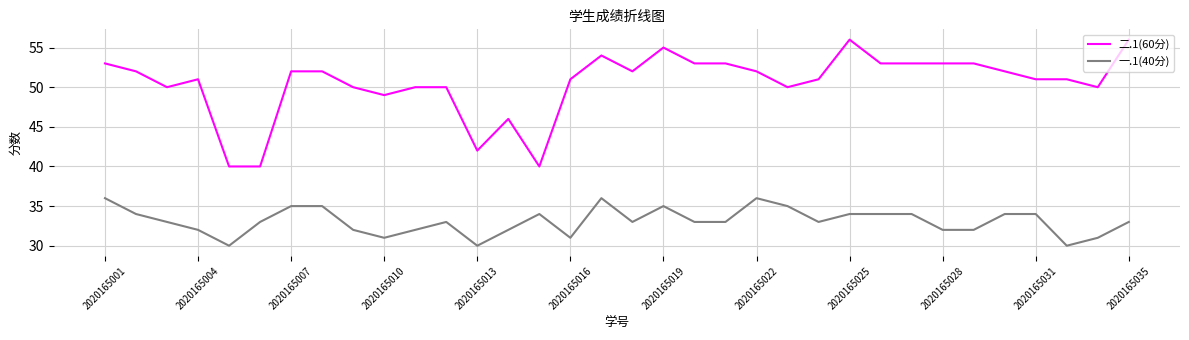

Which series has the widest spread of values?

二.1(60分)